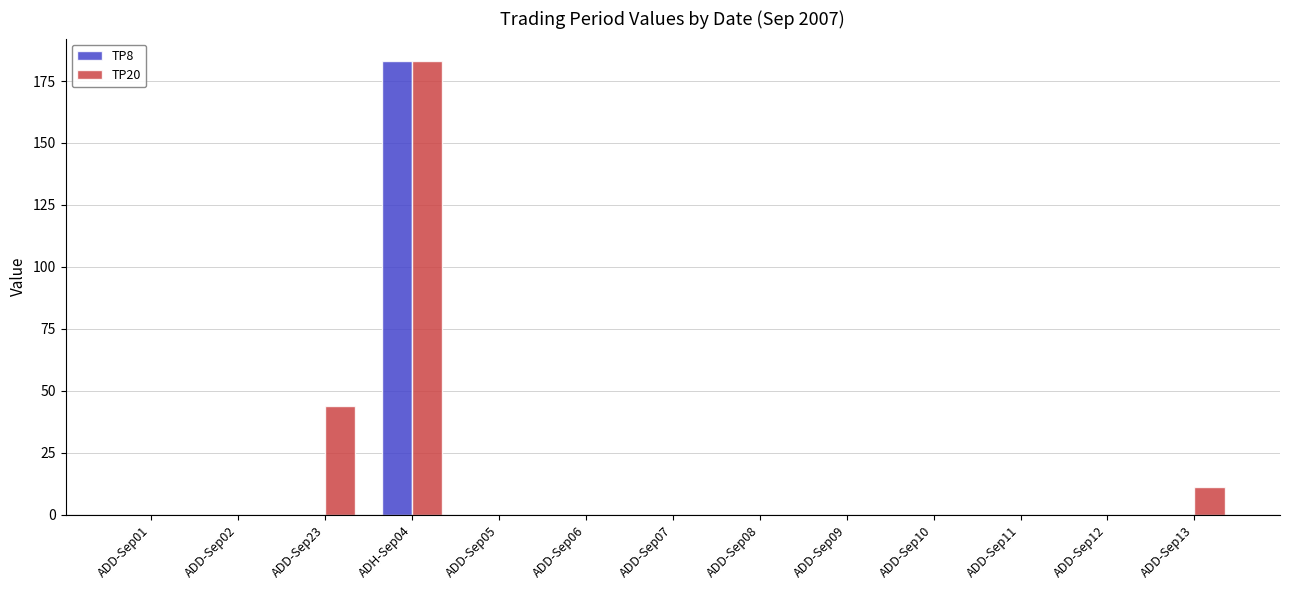

True or false: TP8 has a value of -63 at ADD-Sep05.

False